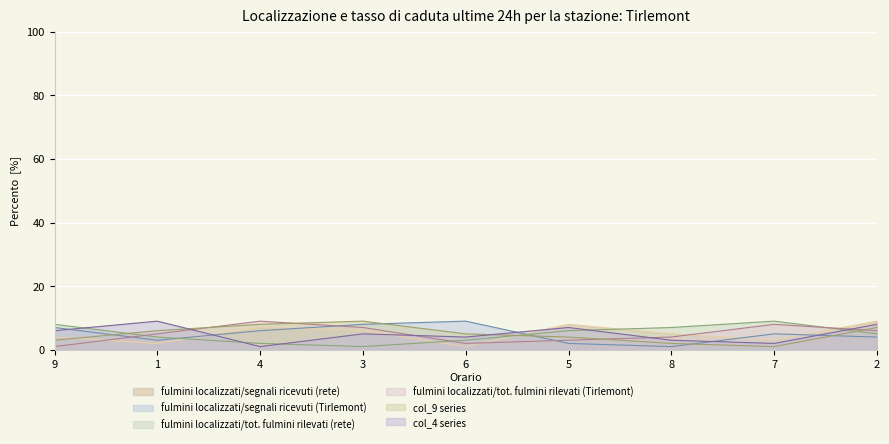

At how many categories does at least one series exceed 5?

9